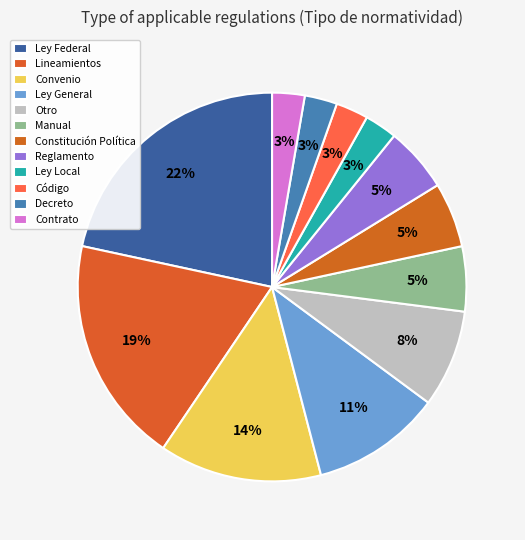

How much of the chart is everything except Ley General?

89.2%